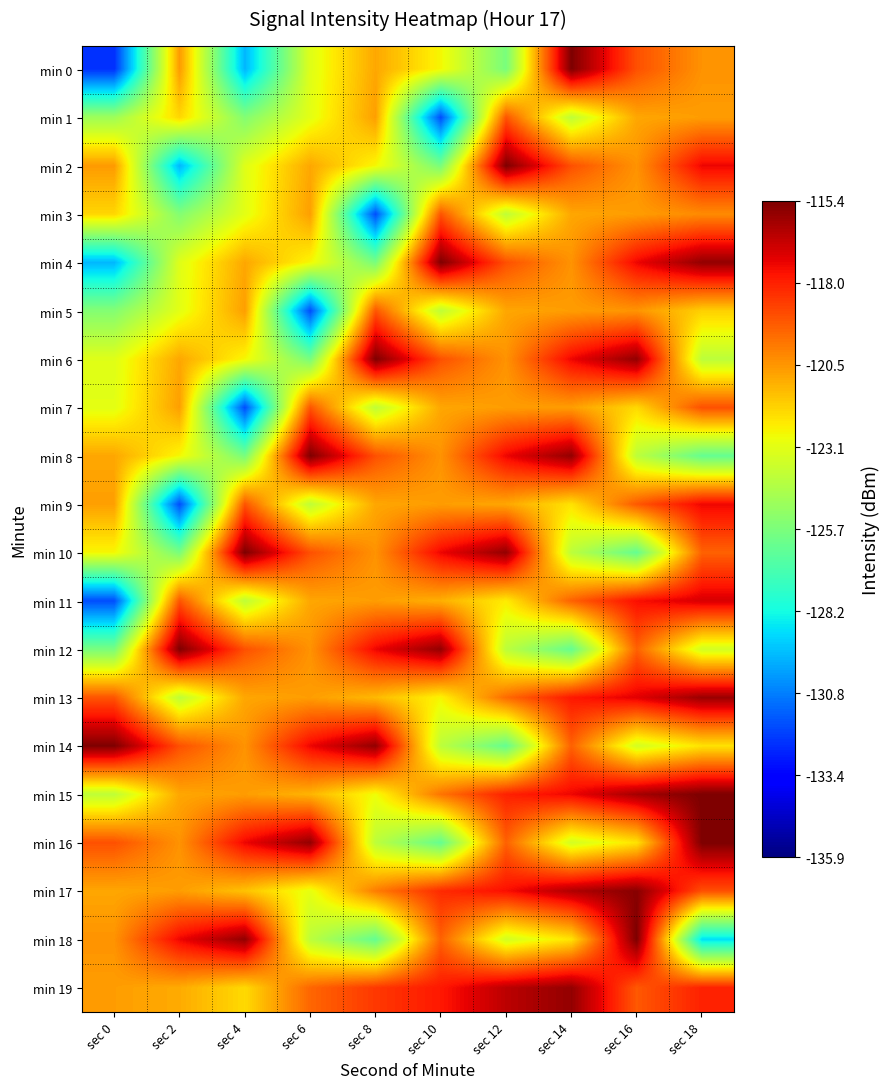

What is the greatest value displayed?

-115.4